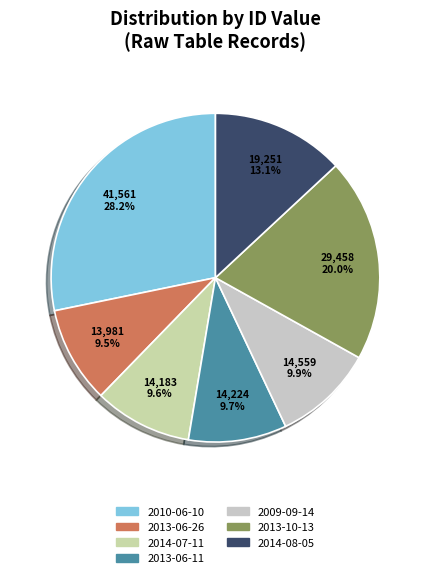

How many slices are in this pie chart?

7